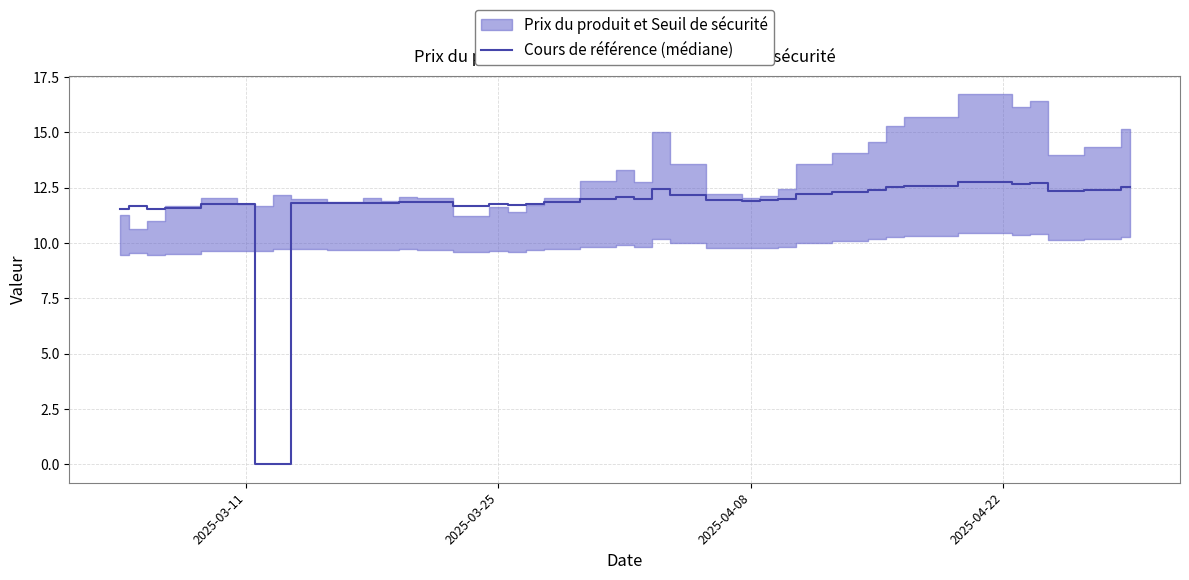

True or false: the data shows 16.8 at 18.

False